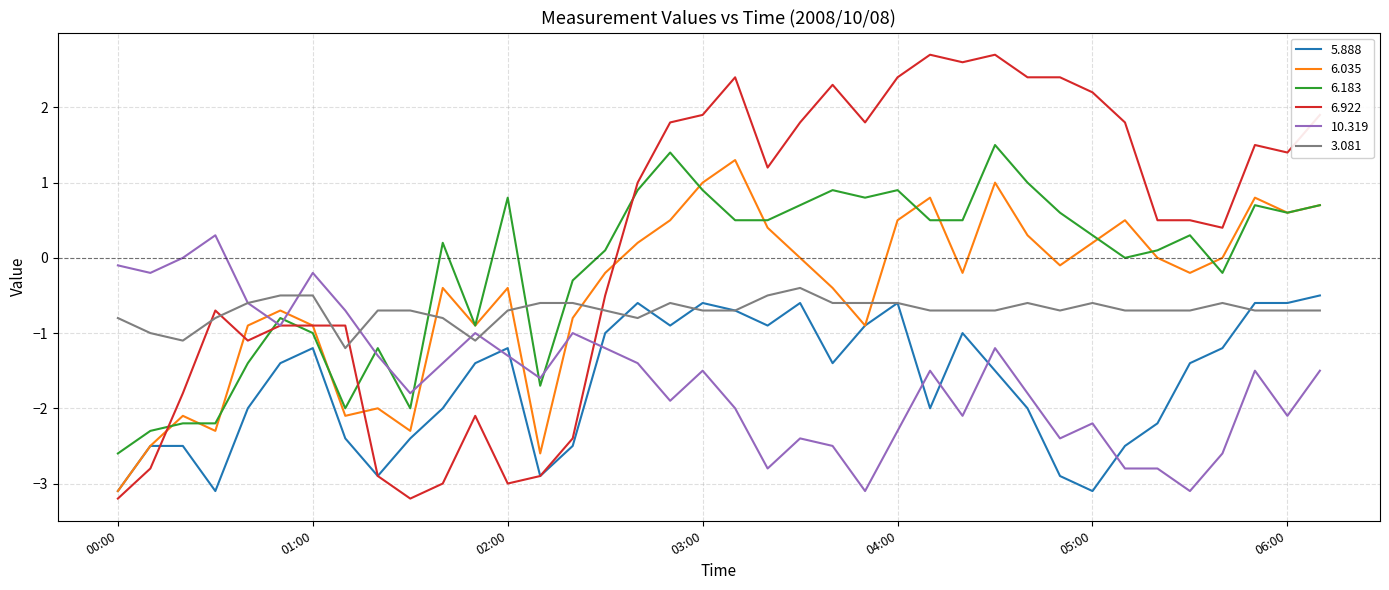

Which series has the largest total across all categories?

6.922